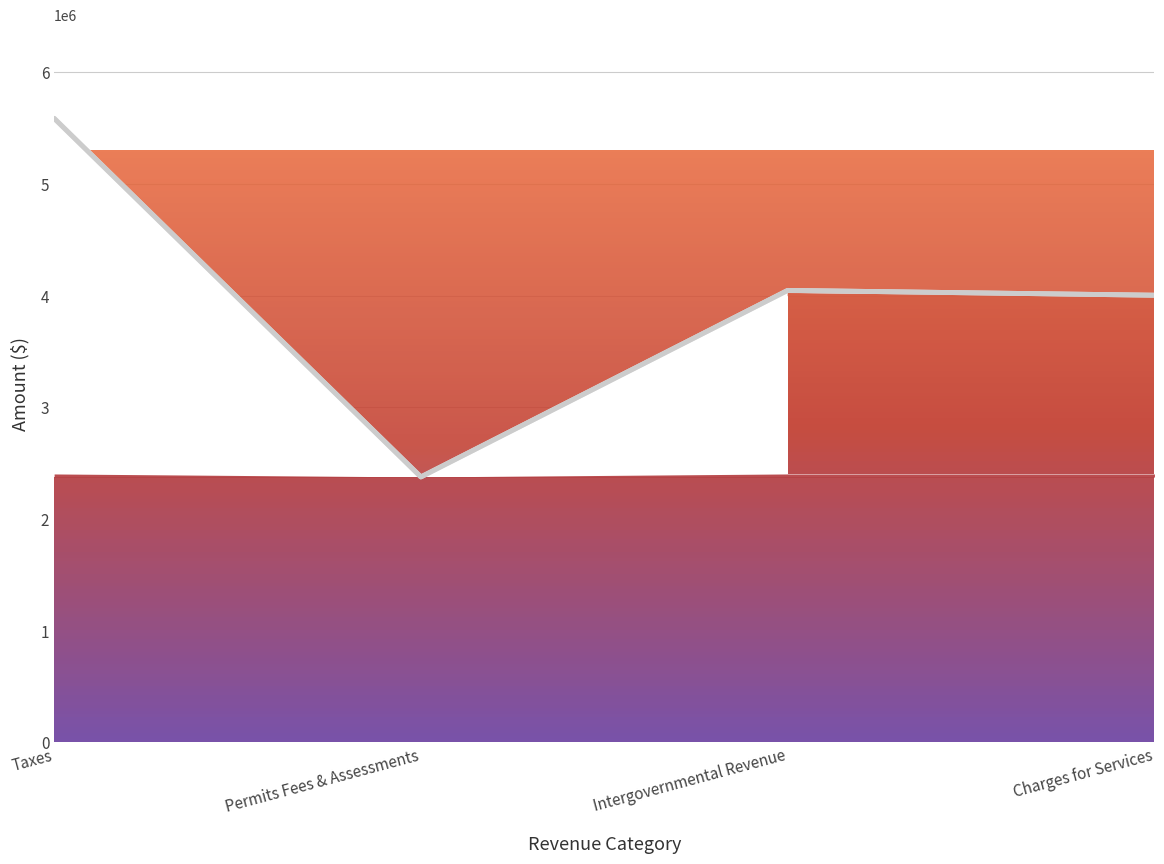

Approximately how many times larger is the value at Permits Fees & Assessments compared to Taxes?

0.4